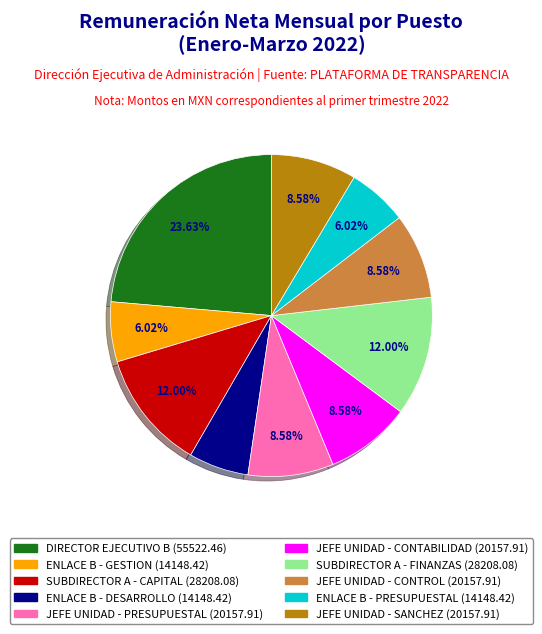

To the nearest percent, what is the difference between the largest and smallest slice percentages?

18%